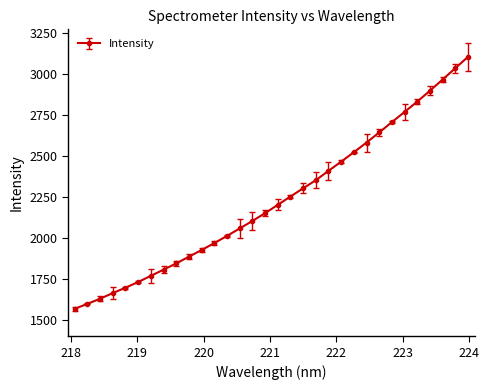

Count the number of values greater than 2201.

16